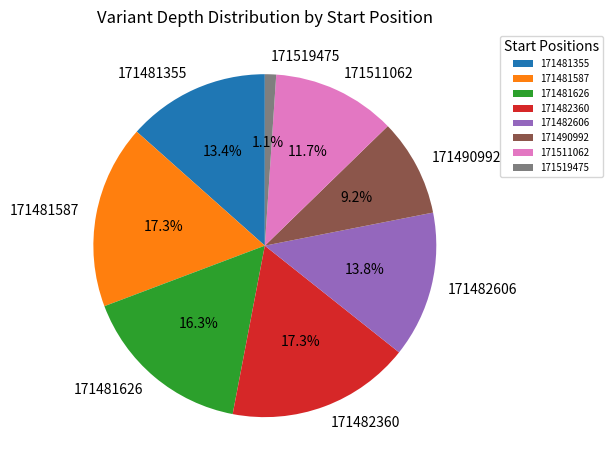

What portion of the pie excludes 171519475?

98.9%